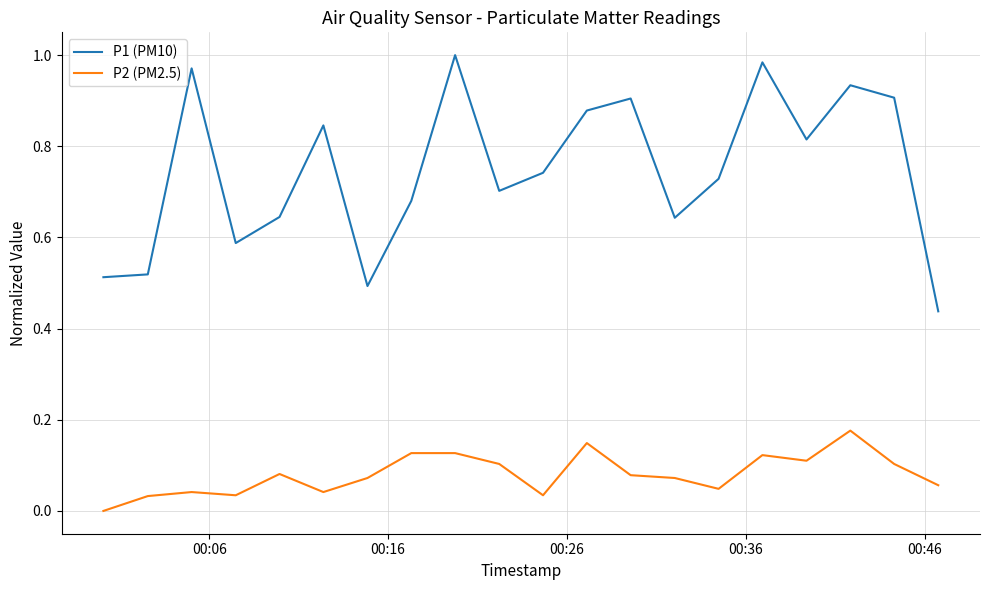

List the series in order of their peak value, lowest first.

P2 (PM2.5), P1 (PM10)